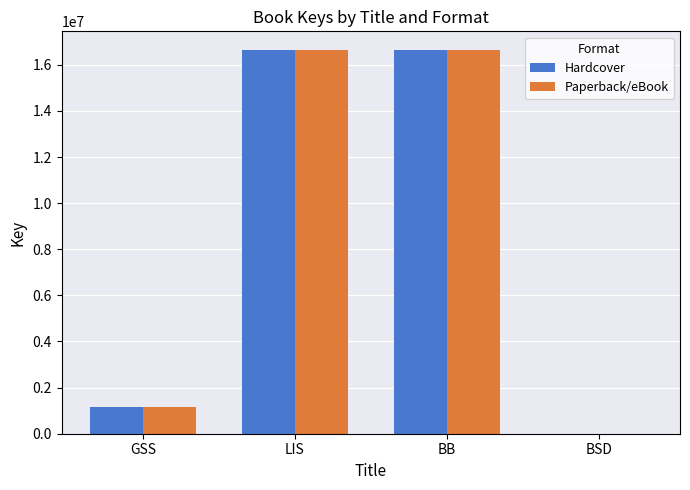

How many distinct data groups are displayed?

2